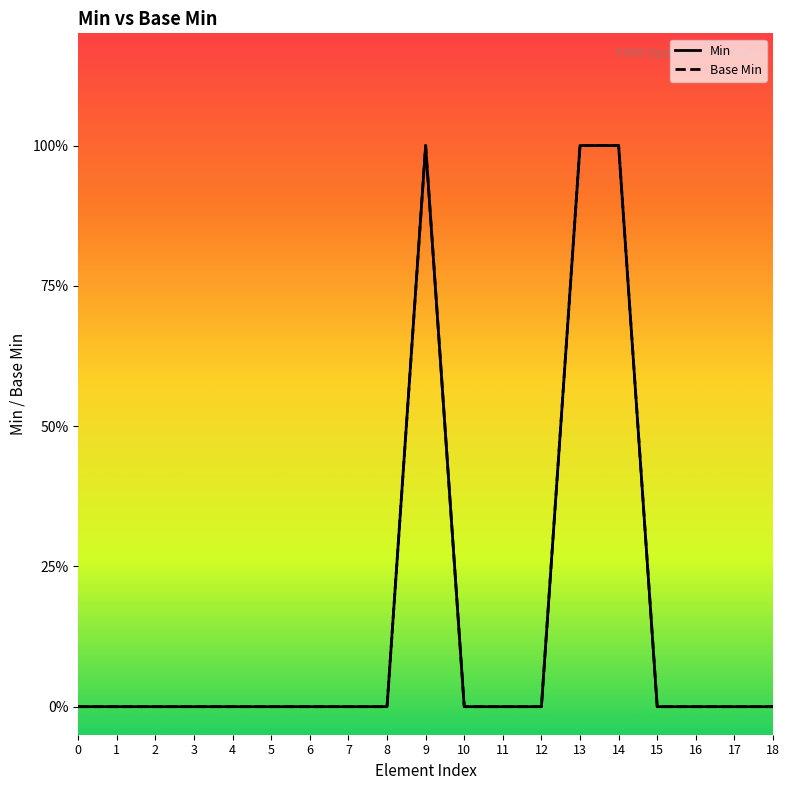

What is the sum of all Min values?

3